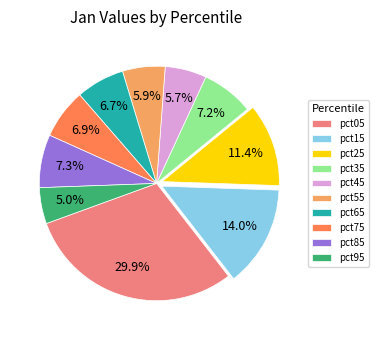

To the nearest percent, what percentage of the pie is pct45?

6%